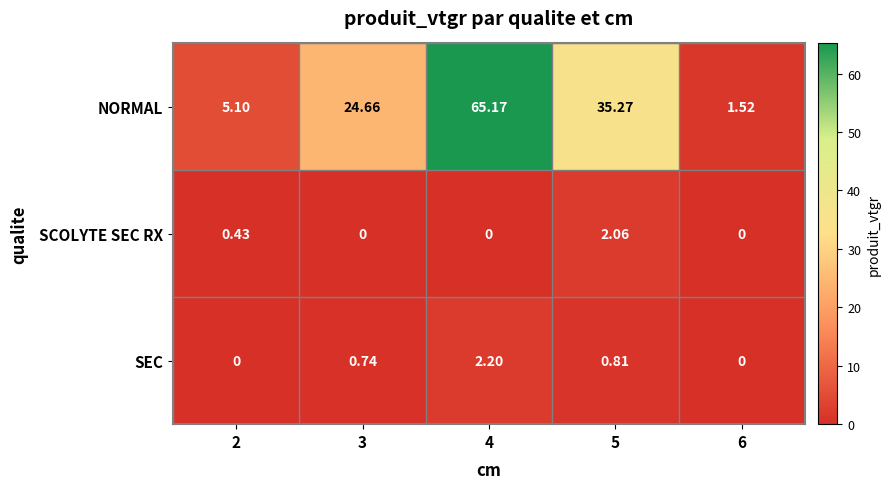

Which series has the widest spread of values?

NORMAL